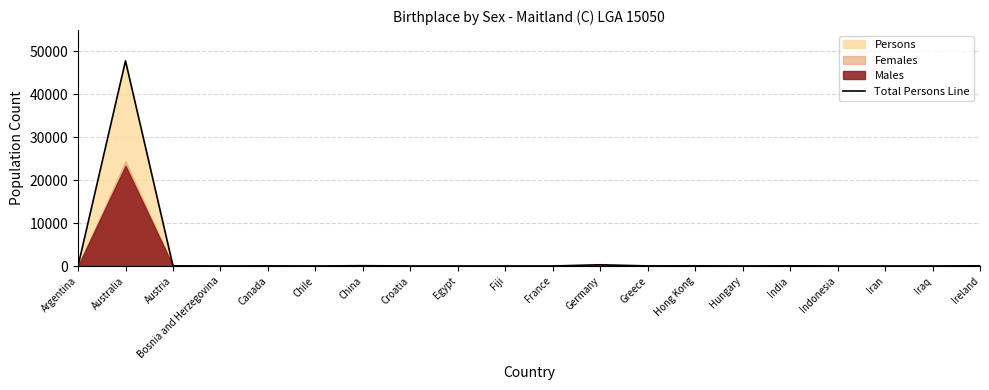

Where is the first local maximum?

Australia